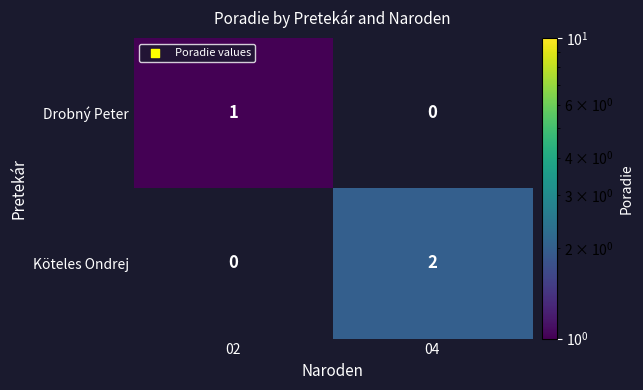

True or false: Köteles Ondrej has a value of 2 at 04.

True